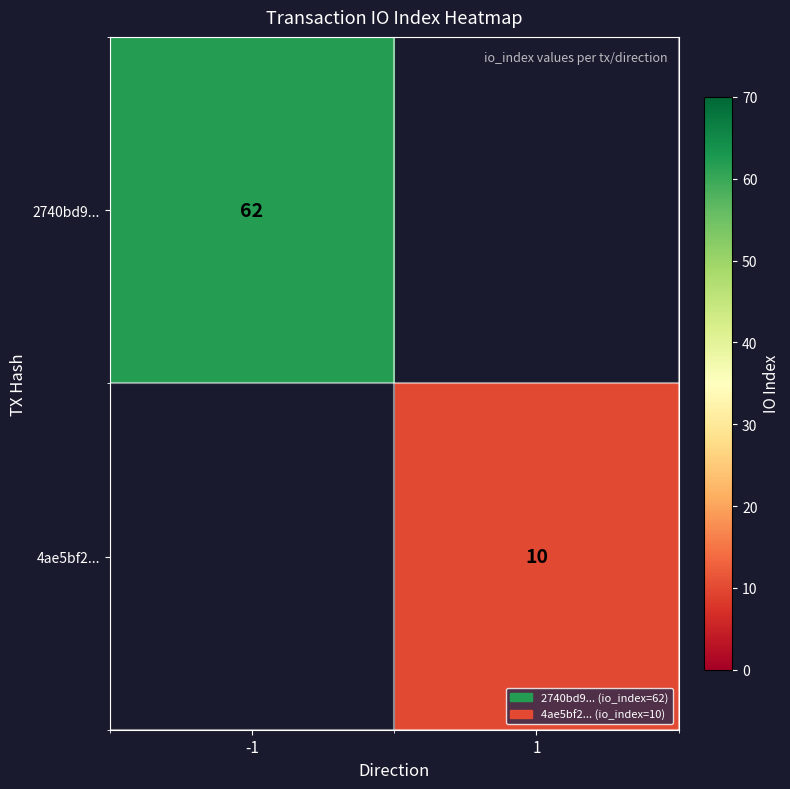

The value of 4ae5bf2... at 1 is 10. True or false?

True